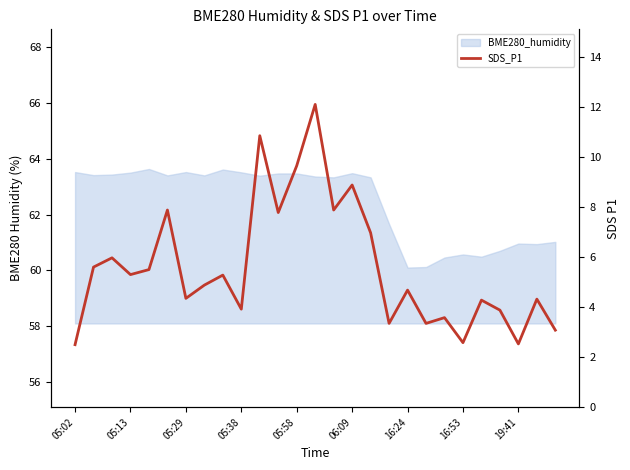

The value at 20 is 3.6. True or false?

True